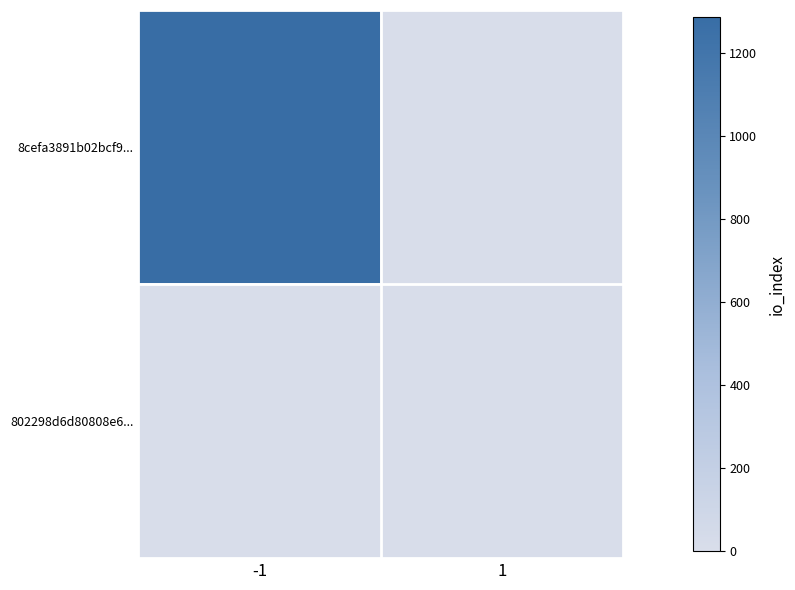

Which series has the widest spread of values?

8cefa3891b02bcf9...